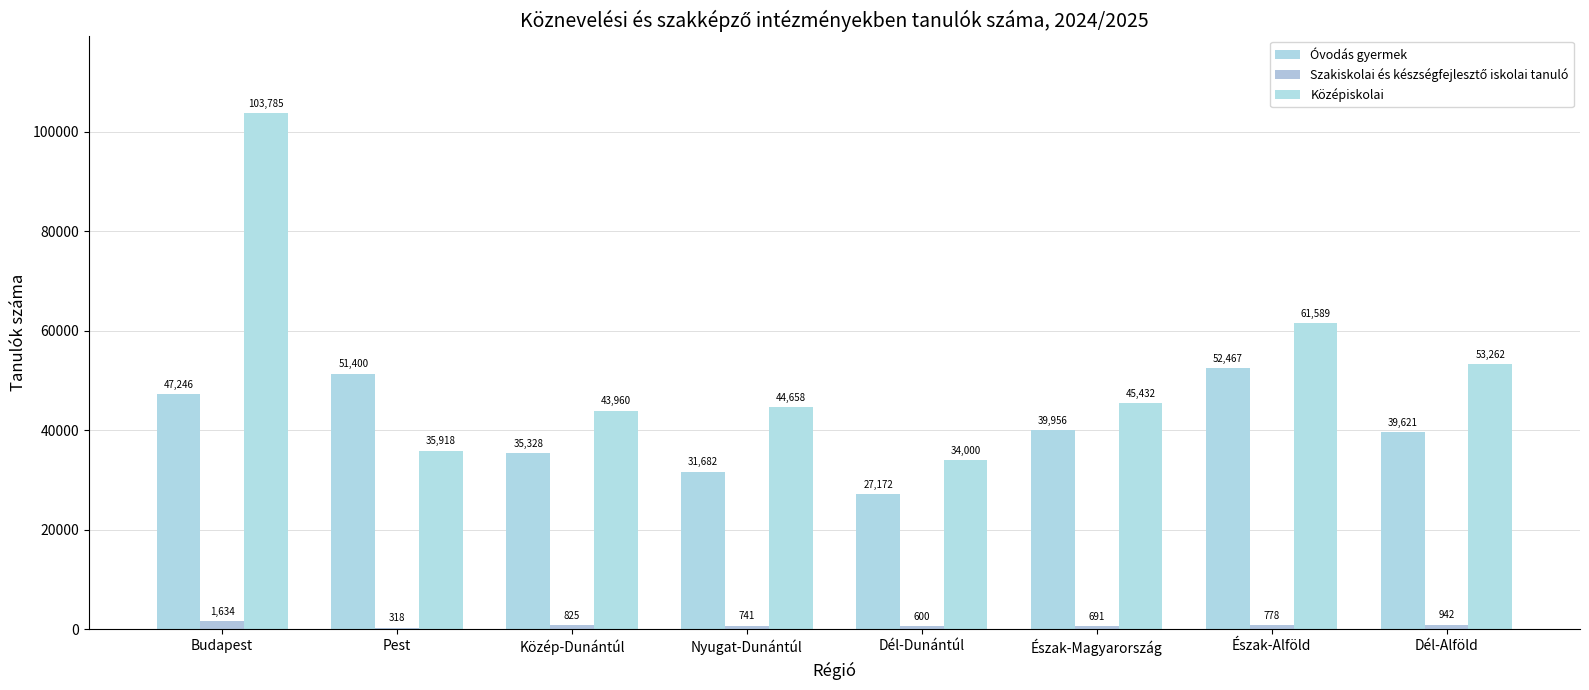

Reading left to right, list all the values displayed in this chart.

Óvodás gyermek: 47246	51400	35328	31682	27172	39956	52467	39621
Szakiskolai és készségfejlesztő iskolai tanuló: 1634	318	825	741	600	691	778	942
Középiskolai: 103785	35918	43960	44658	34000	45432	61589	53262